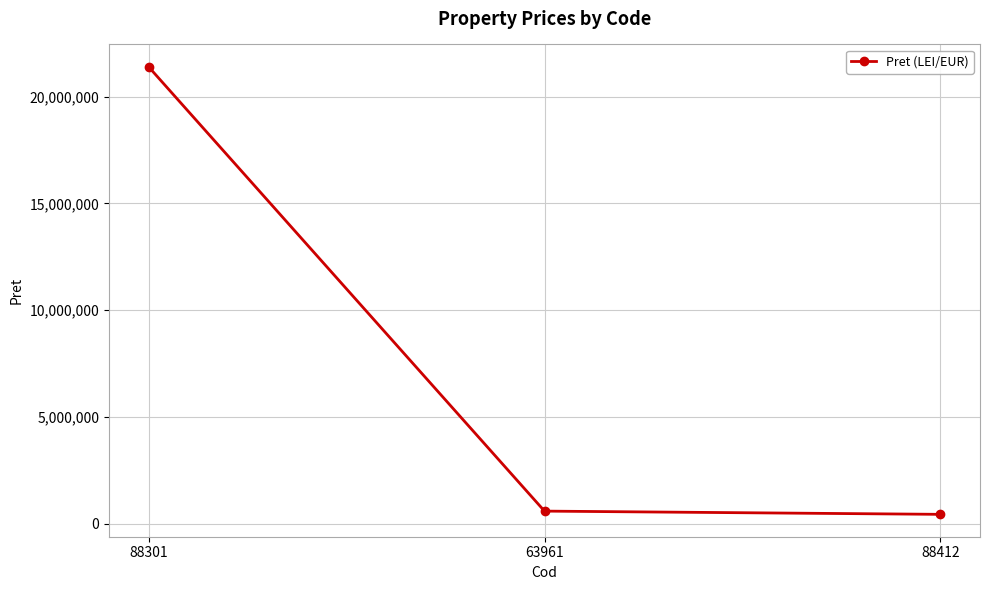

What is the change in value from 88301 to 63961?

-20800869.0